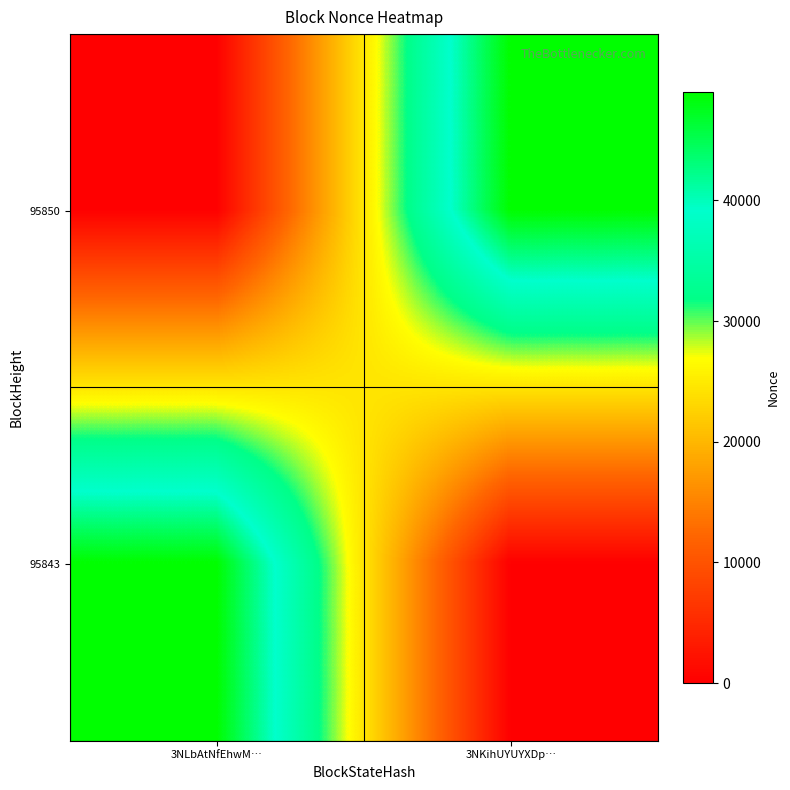

Between 3NLbAtNfEhwM… and 3NKihUYUYXDp…, which series saw the biggest shift?

95850